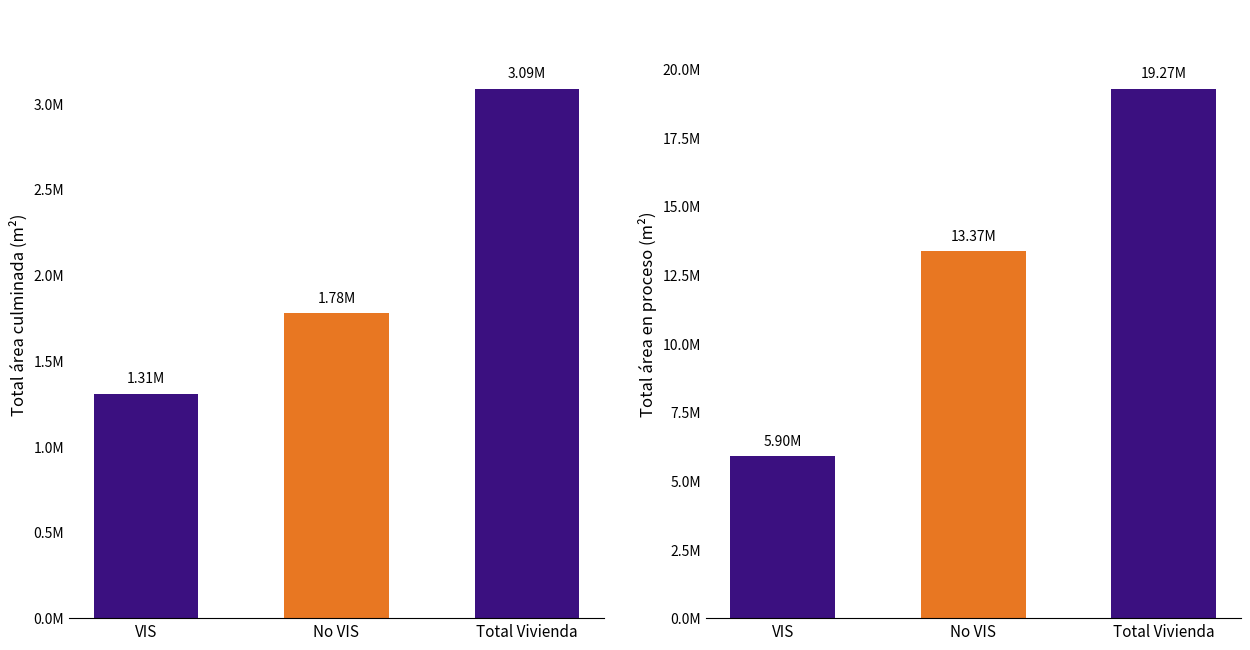

What position from the right is Total Vivienda?

1